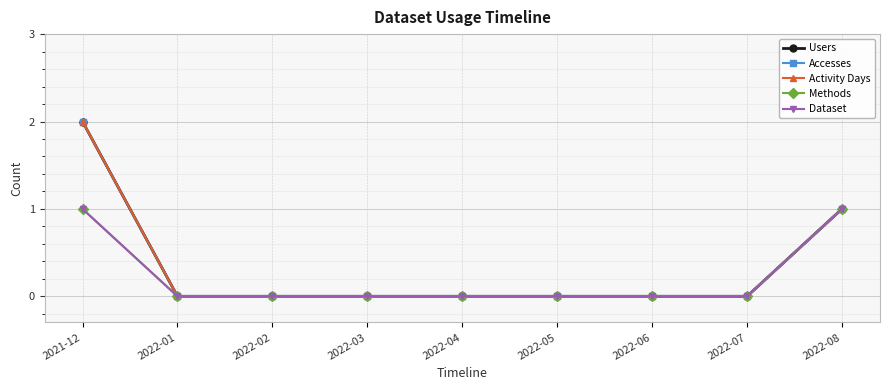

True or false: Accesses and Activity Days intersect in this chart.

False